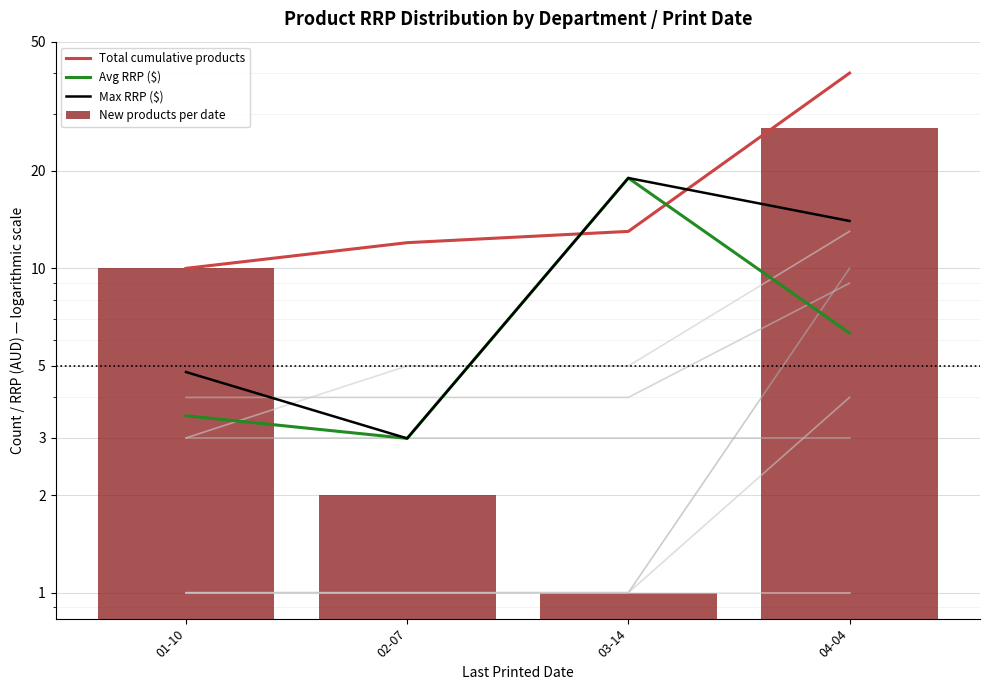

At which category does the chart reach its peak across all series?

04-04